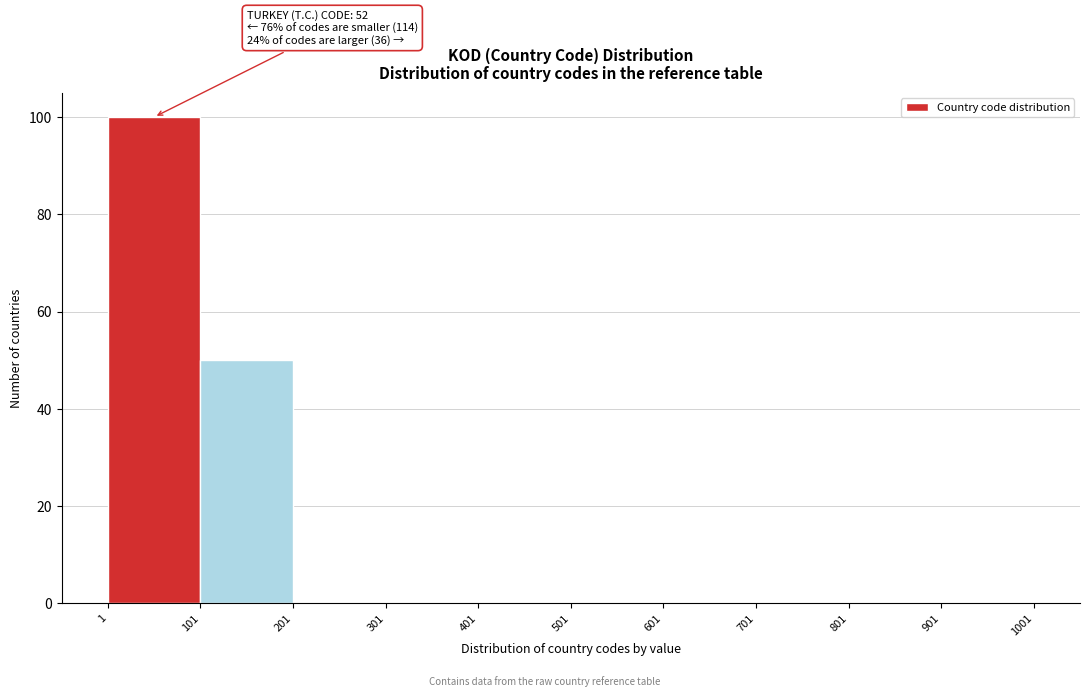

Which range on the x-axis has the tallest bar?

1 to 101